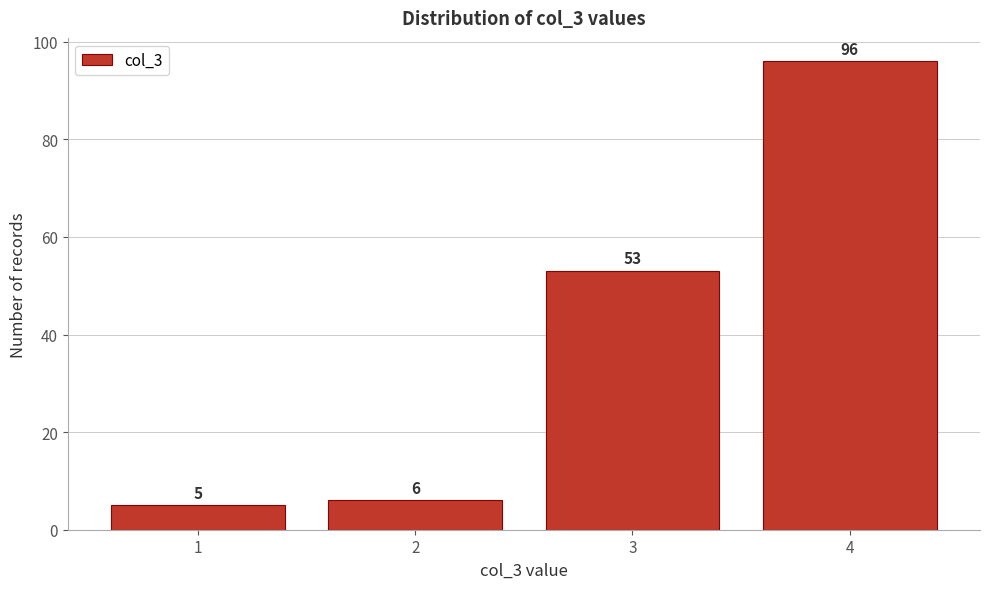

Reading left to right, transcribe this chart: for each bar, give the range it covers on the x-axis and its height.

0.5 to 1.5: 5
1.5 to 2.5: 6
2.5 to 3.5: 53
3.5 to 4.5: 96